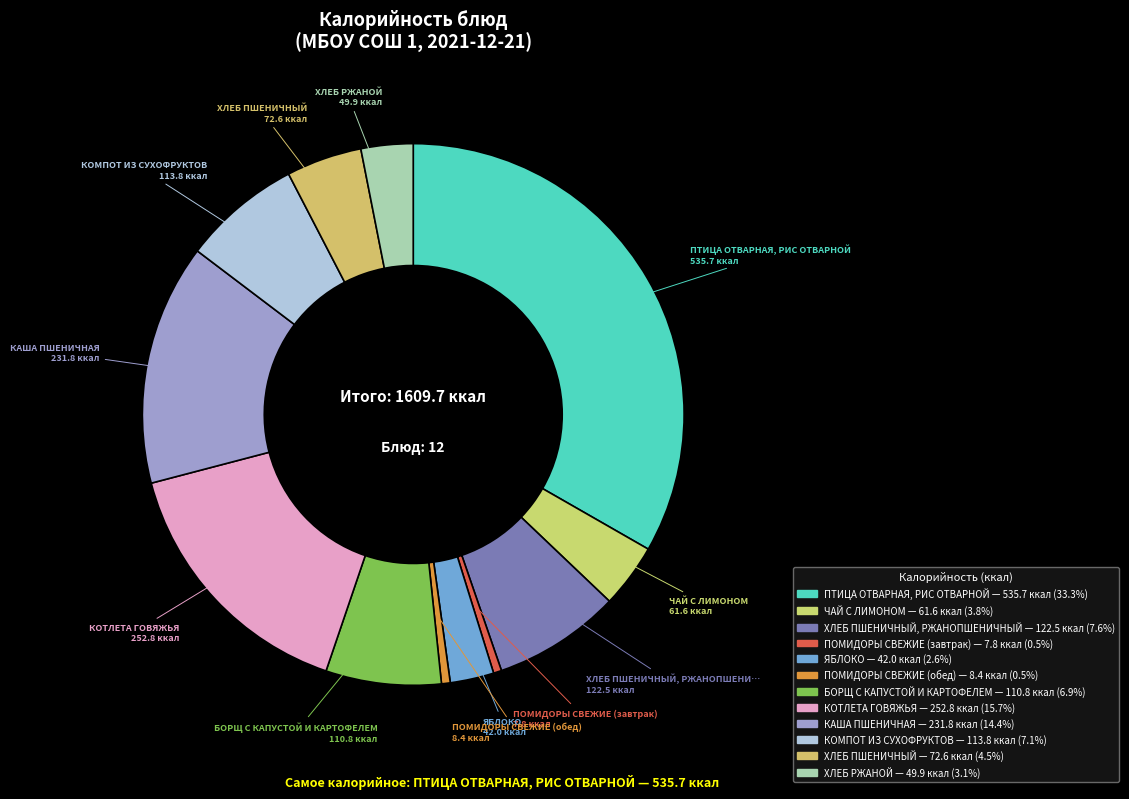

Is there a majority slice in this chart?

No